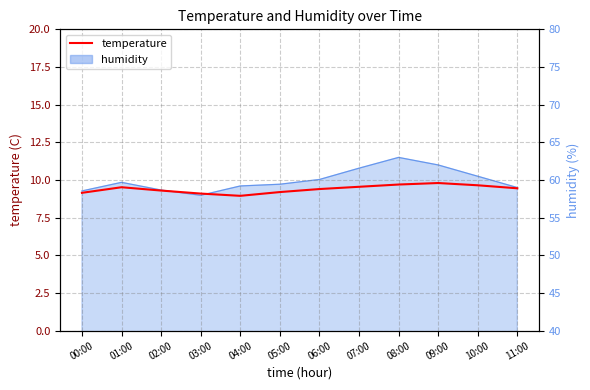

What is the difference between the maximum and second lowest values?

0.7